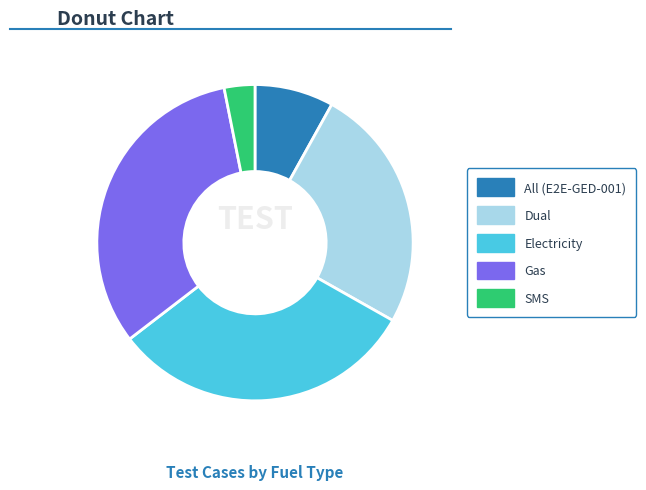

True or false: Gas accounts for 19% of the total.

False